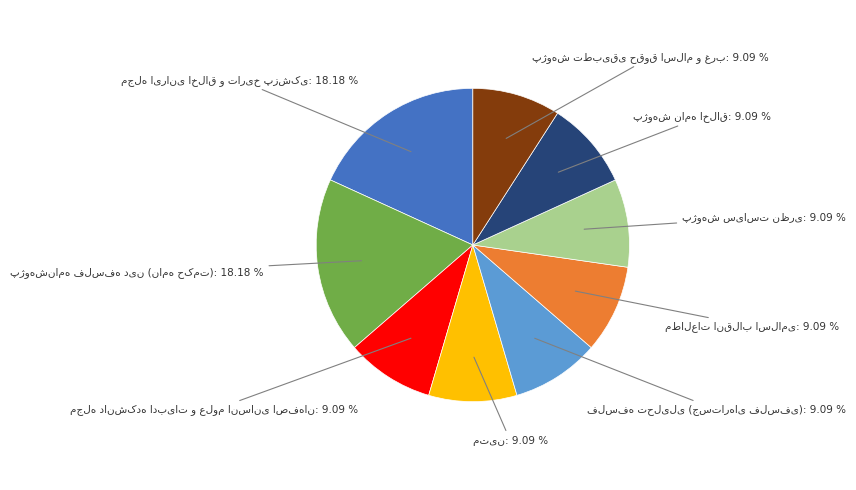

Is there any slice that represents more than half of the pie?

No